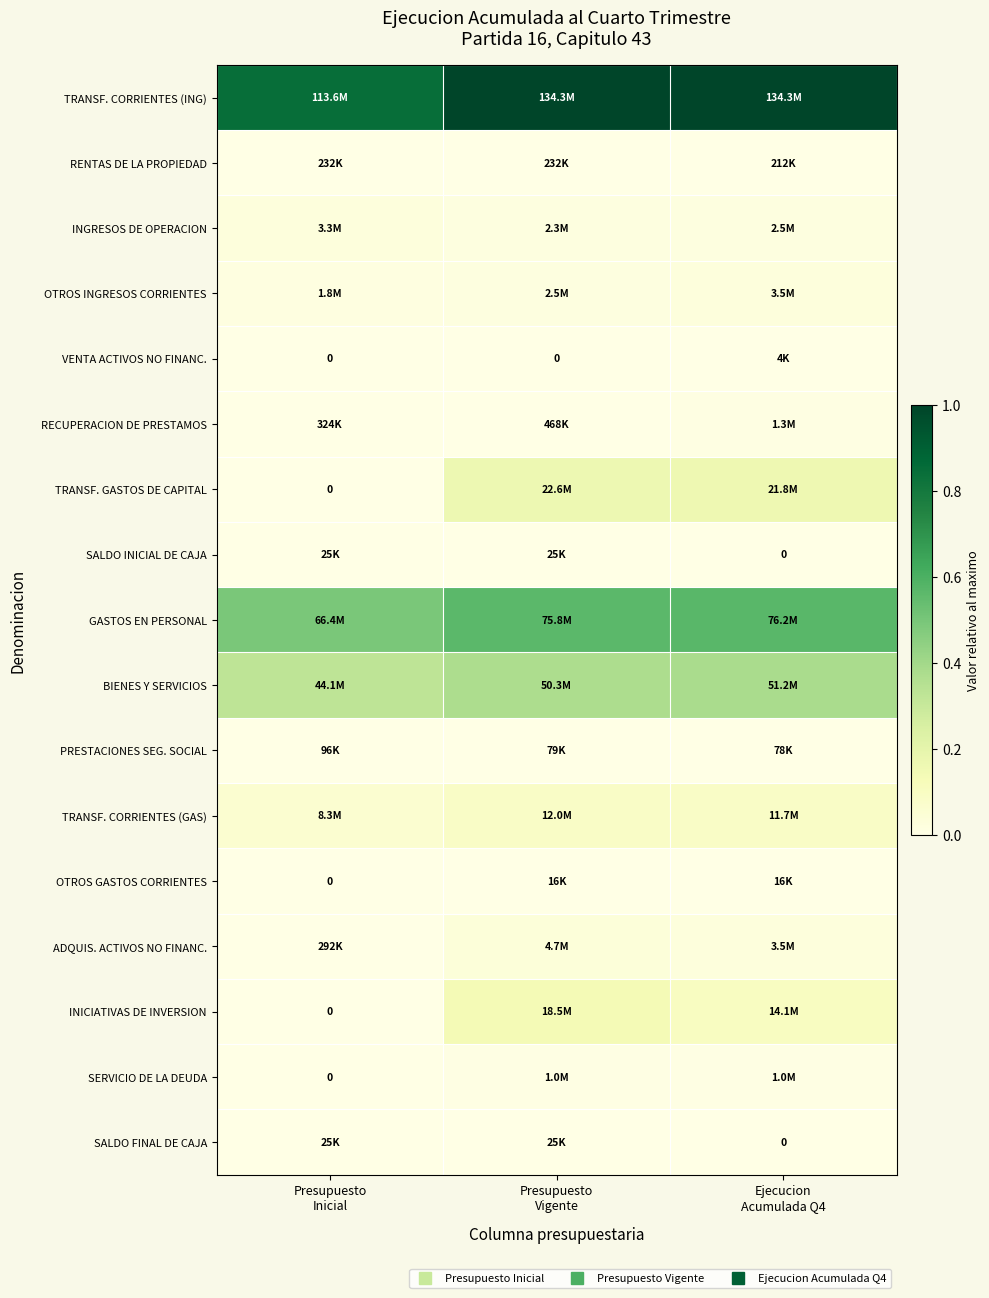

Which series has the largest range (max minus min)?

TRANSF. GASTOS DE CAPITAL